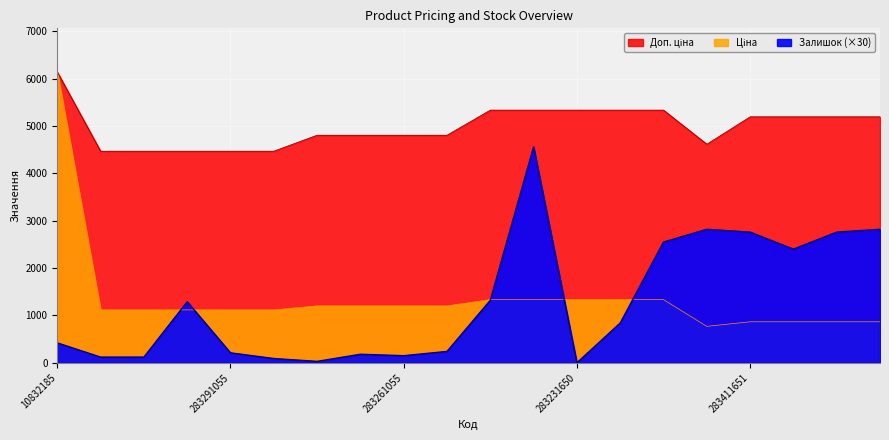

True or false: Доп. ціна has a value of 3356.5 at 283261650.

False